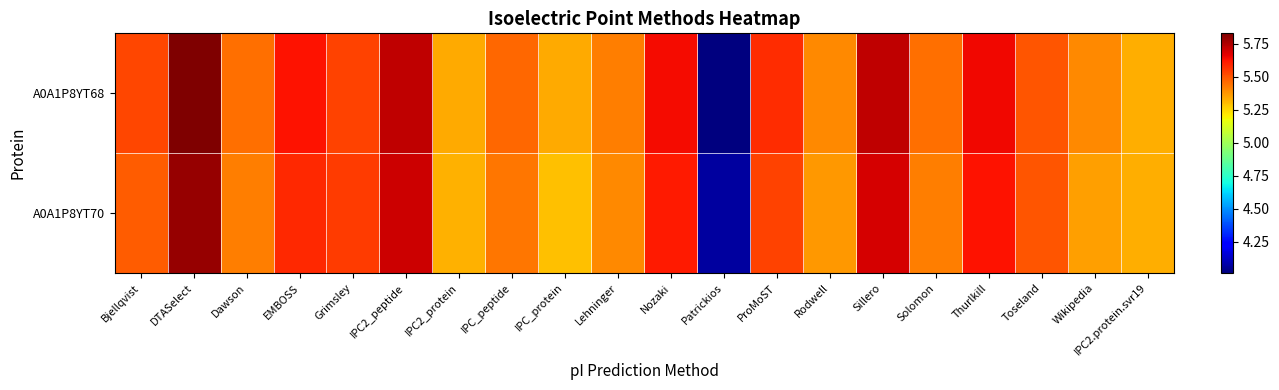

Reading left to right, what are all the values shown in this chart?

A0A1P8YT68: Bjellqvist=5.5	DTASelect=5.8	Dawson=5.4	EMBOSS=5.6	Grimsley=5.5	IPC2_peptide=5.7	IPC2_protein=5.3	IPC_peptide=5.5	IPC_protein=5.3	Lehninger=5.4	Nozaki=5.6	Patrickios=4.0	ProMoST=5.6	Rodwell=5.4	Sillero=5.7	Solomon=5.4	Thurlkill=5.7	Toseland=5.5	Wikipedia=5.4	IPC2.protein.svr19=5.3
A0A1P8YT70: Bjellqvist=5.5	DTASelect=5.8	Dawson=5.4	EMBOSS=5.6	Grimsley=5.5	IPC2_peptide=5.7	IPC2_protein=5.3	IPC_peptide=5.4	IPC_protein=5.3	Lehninger=5.4	Nozaki=5.6	Patrickios=4.1	ProMoST=5.5	Rodwell=5.4	Sillero=5.7	Solomon=5.4	Thurlkill=5.6	Toseland=5.5	Wikipedia=5.4	IPC2.protein.svr19=5.3